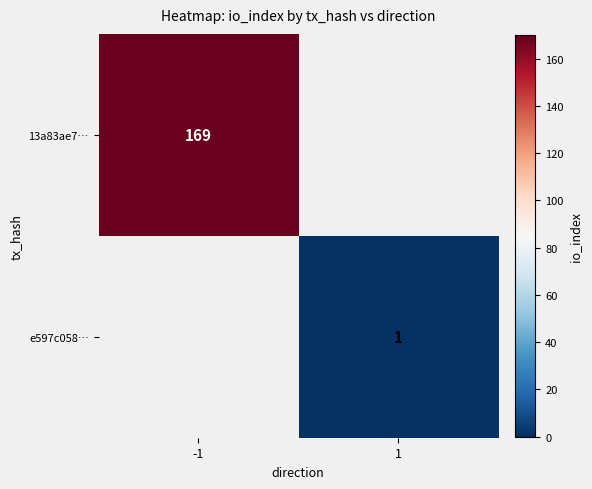

Count the number of categories in the chart.

2